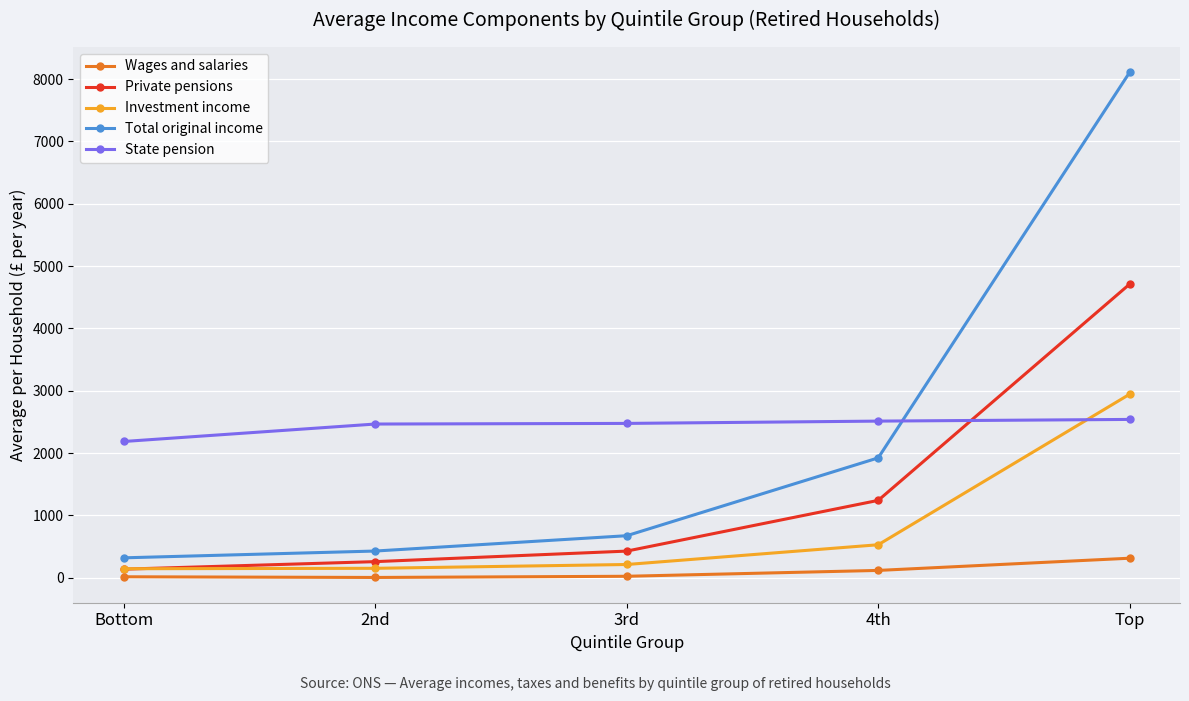

What are all the series names shown in the legend?

Wages and salaries, Private pensions, Investment income, Total original income, State pension